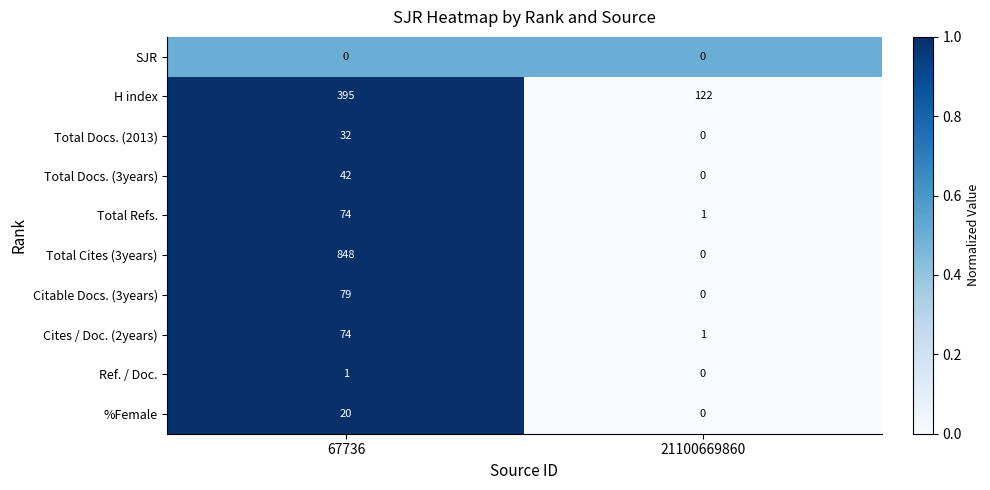

Read the %Female value at 67736.

20